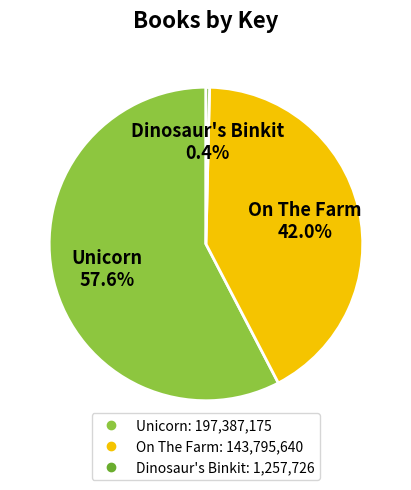

Between On The Farm and Dinosaur's Binkit, which is larger?

On The Farm